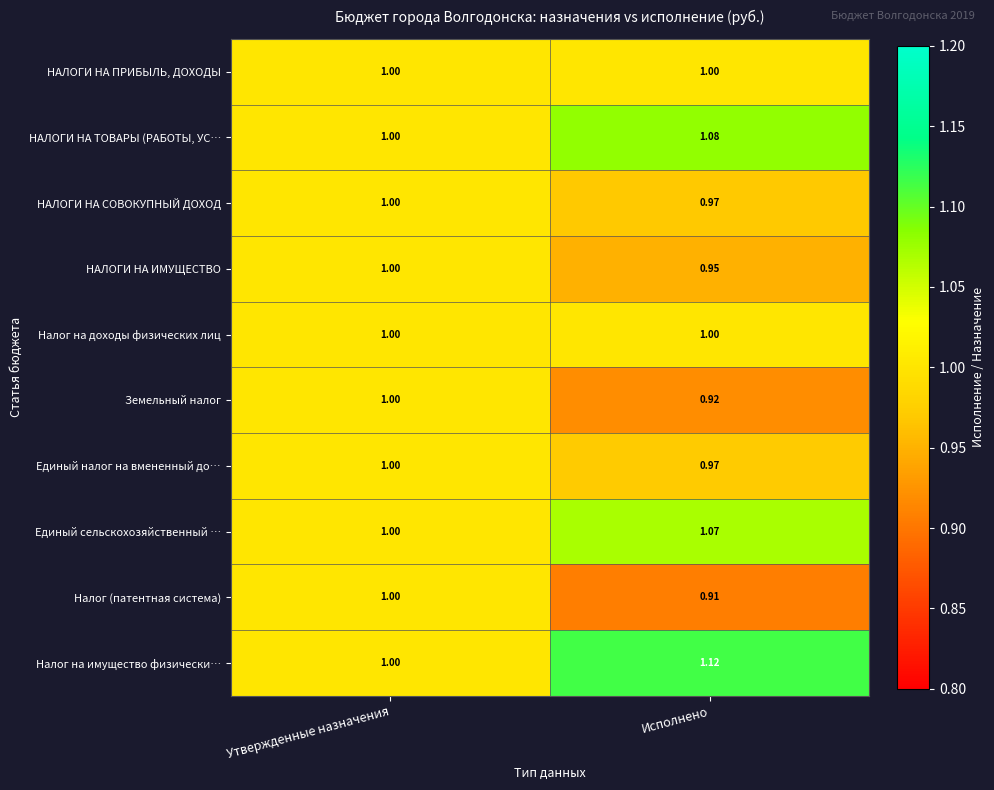

At which label is НАЛОГИ НА ТОВАРЫ (РАБОТЫ, УС… closest to 1?

Утвержденные назначения